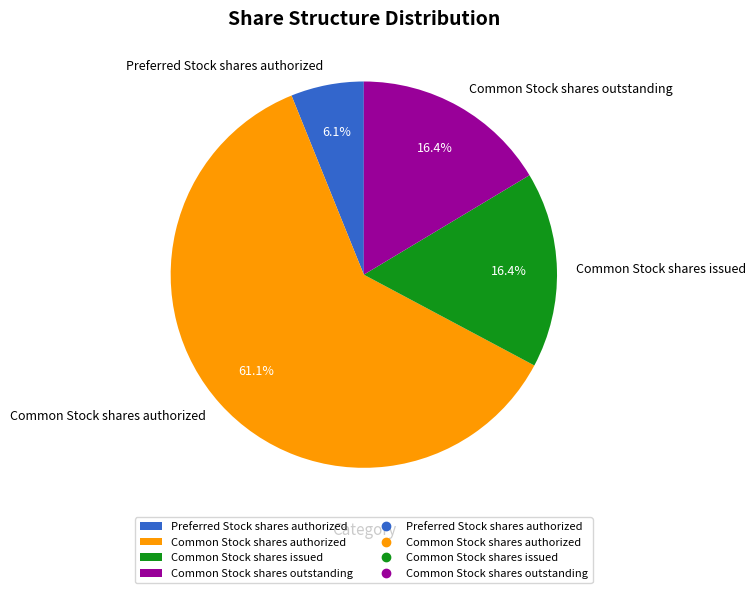

The Common Stock shares authorized slice represents 61% of the pie. True or false?

True